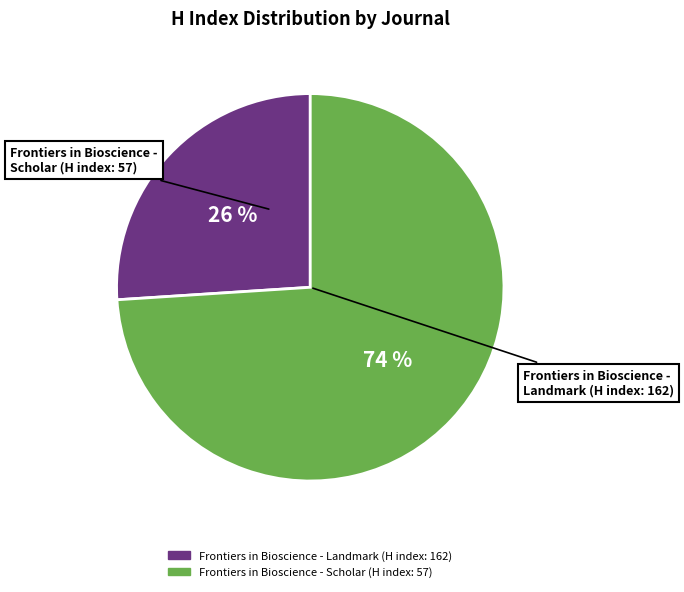

To the nearest percent, what is the average slice percentage?

50%